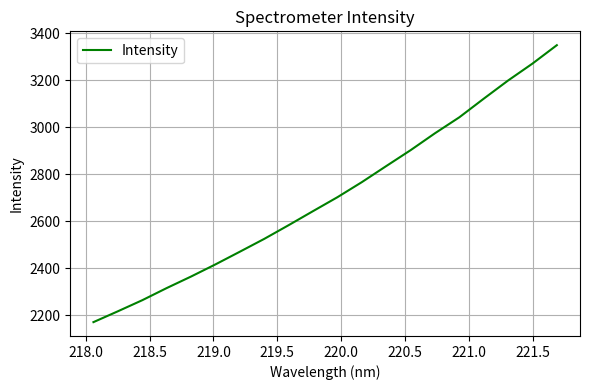

What is the greatest value displayed?

3349.2